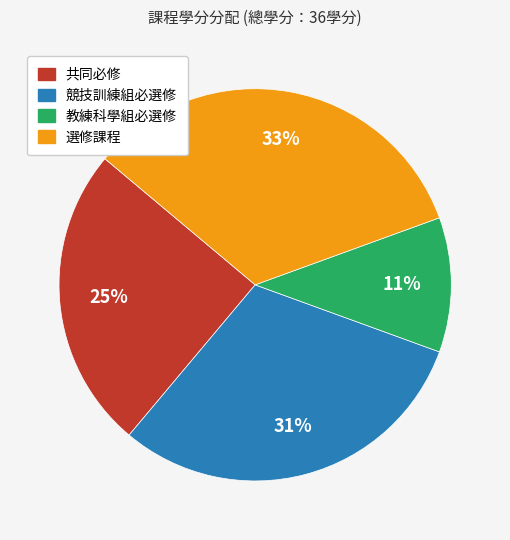

Is 共同必修 the majority of the pie?

No